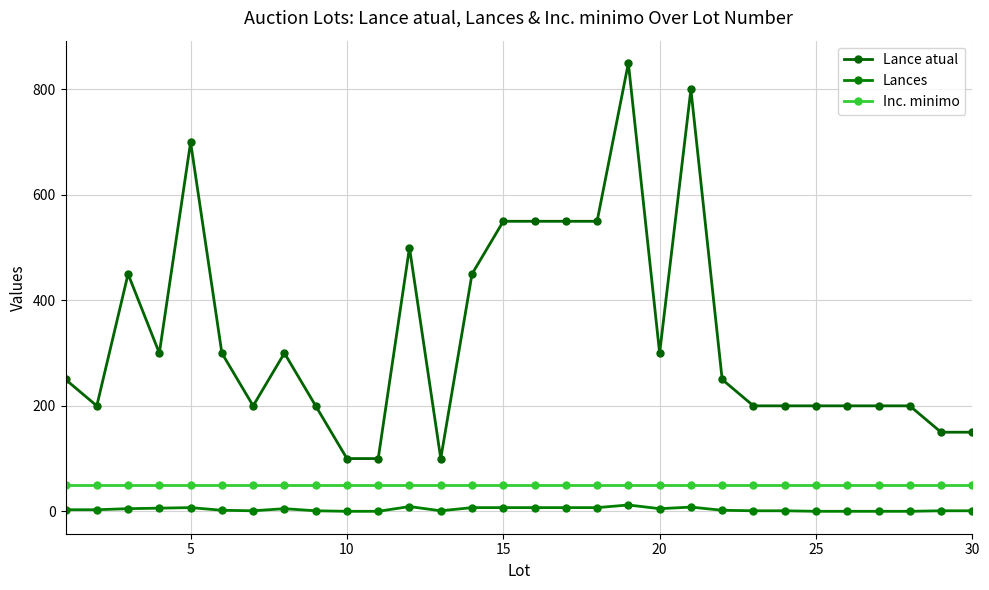

Reading left to right, list all the values displayed in this chart.

Lance atual: 250	200	450	300	700	300	200	300	200	100	100	500	100	450	550	550	550	550	850	300	800	250	200	200	200	200	200	200	150	150
Lances: 3	3	5	6	7	2	1	5	1	0	0	9	1	7	7	7	7	7	12	5	8	2	1	1	0	0	0	0	1	1
Inc. minimo: 50	50	50	50	50	50	50	50	50	50	50	50	50	50	50	50	50	50	50	50	50	50	50	50	50	50	50	50	50	50